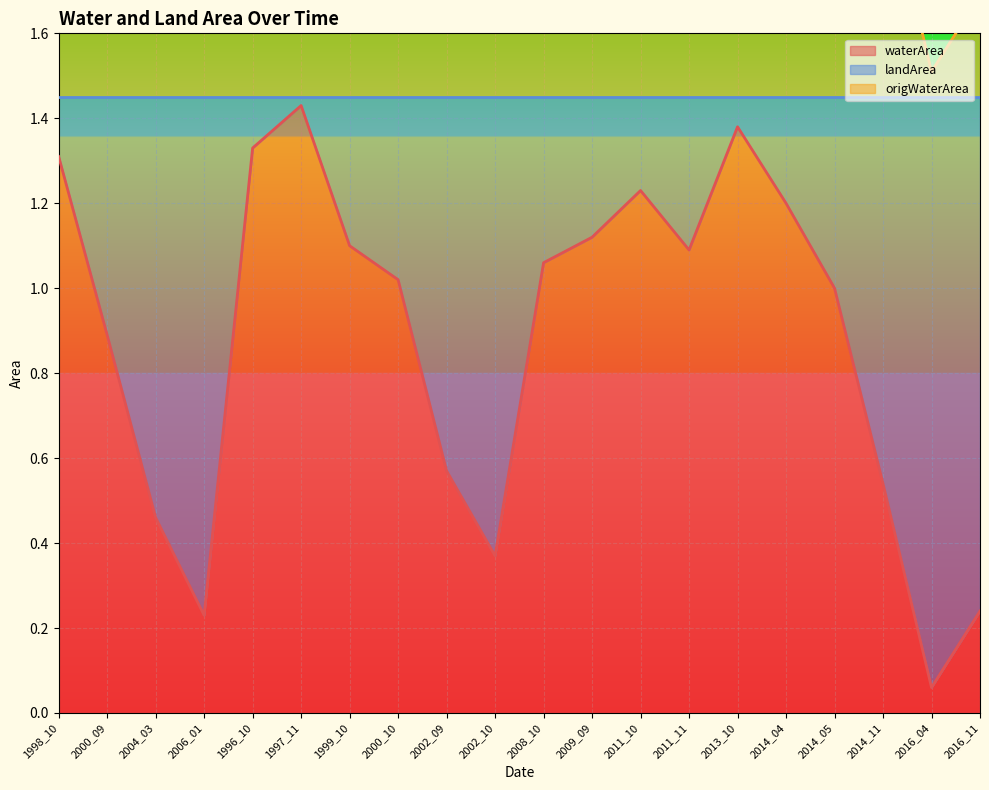

How many values in the waterArea series are below 1?

8